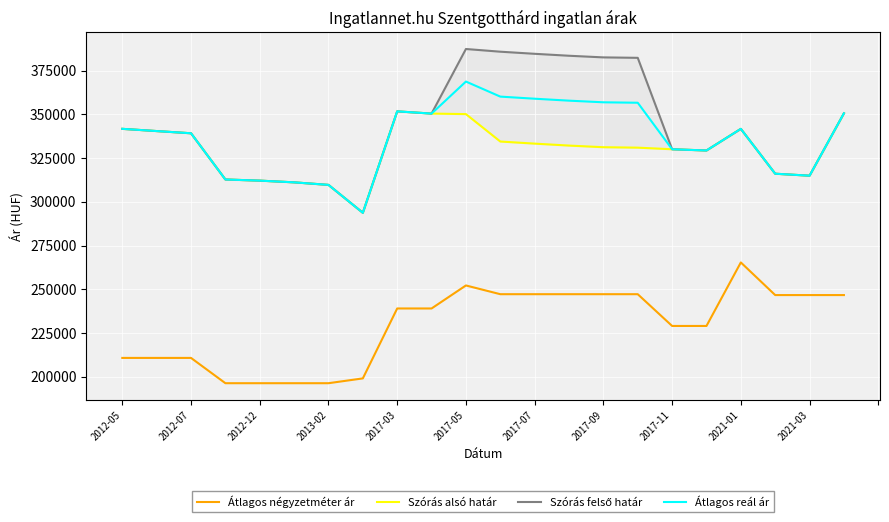

The value of Átlagos reál ár at 2017-07 is 102959. True or false?

False